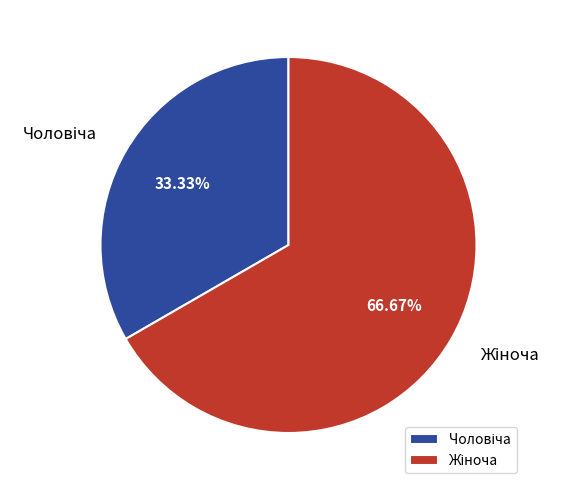

Is there any slice that represents more than half of the pie?

Yes